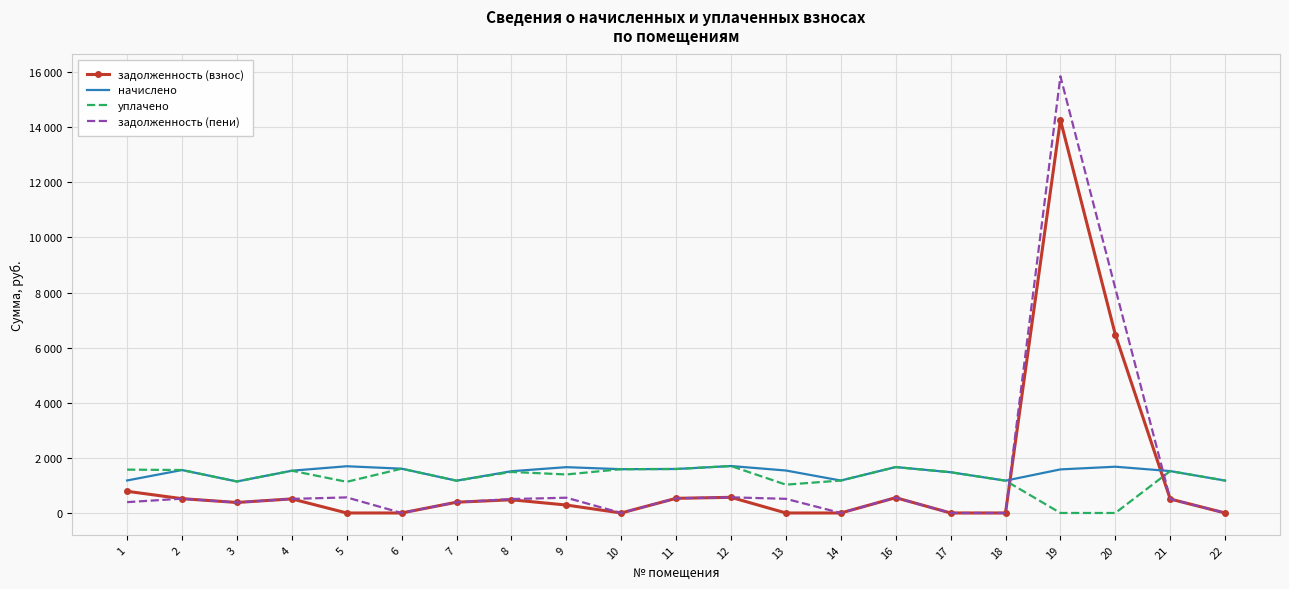

Rank the series by their maximum value, from highest to lowest.

задолженность (пени), задолженность (взнос), начислено, уплачено